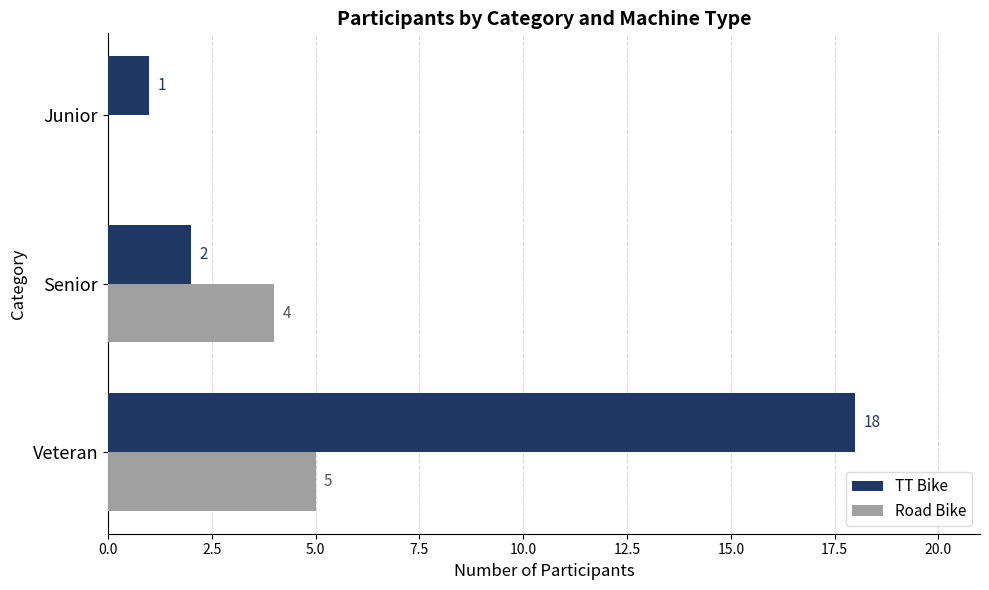

Which series has the largest total across all categories?

TT Bike